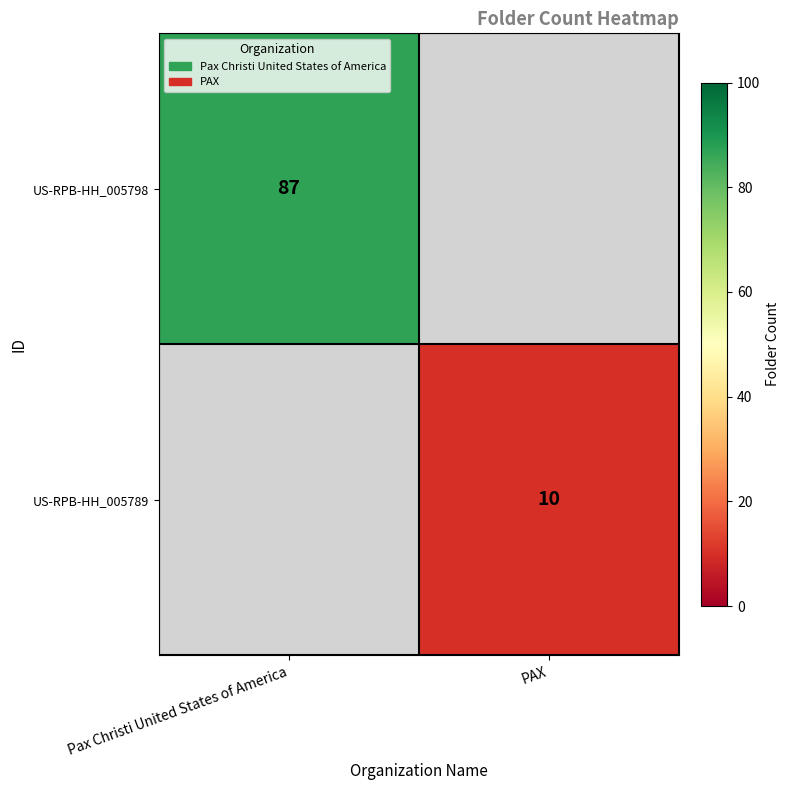

Is the value of US-RPB-HH_005798 at Pax Christi United States of America greater than the value of US-RPB-HH_005789 at PAX?

Yes